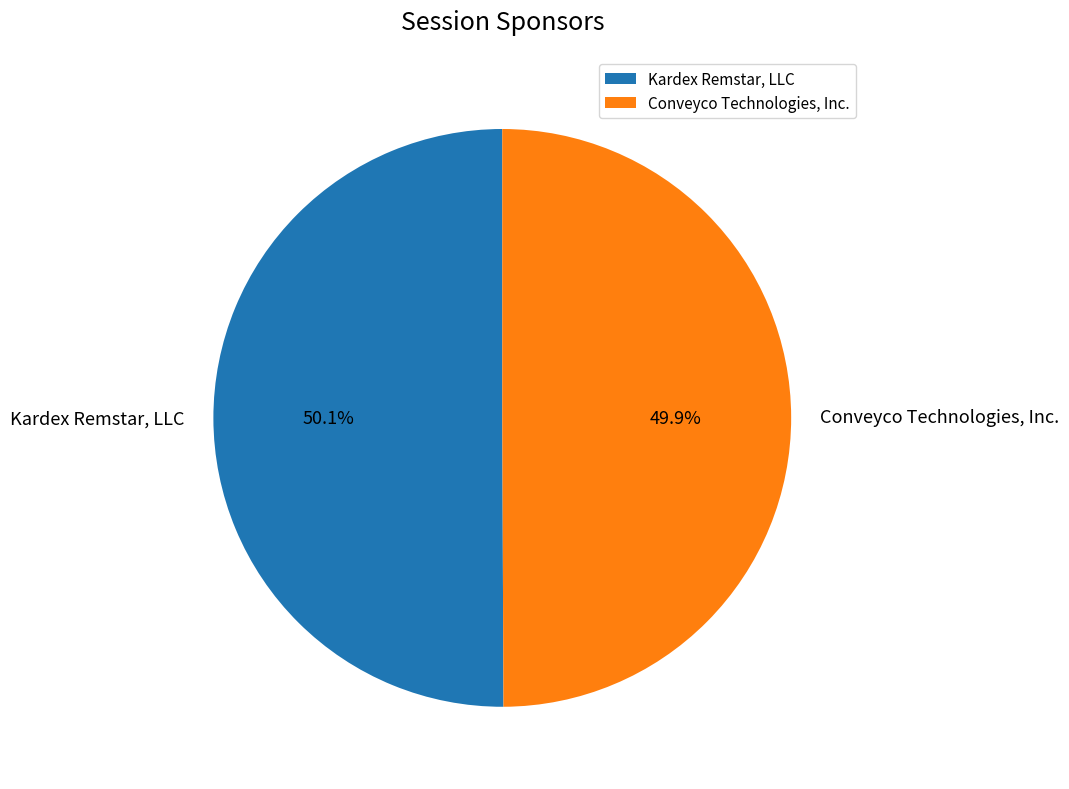

Is there a majority slice in this chart?

Yes